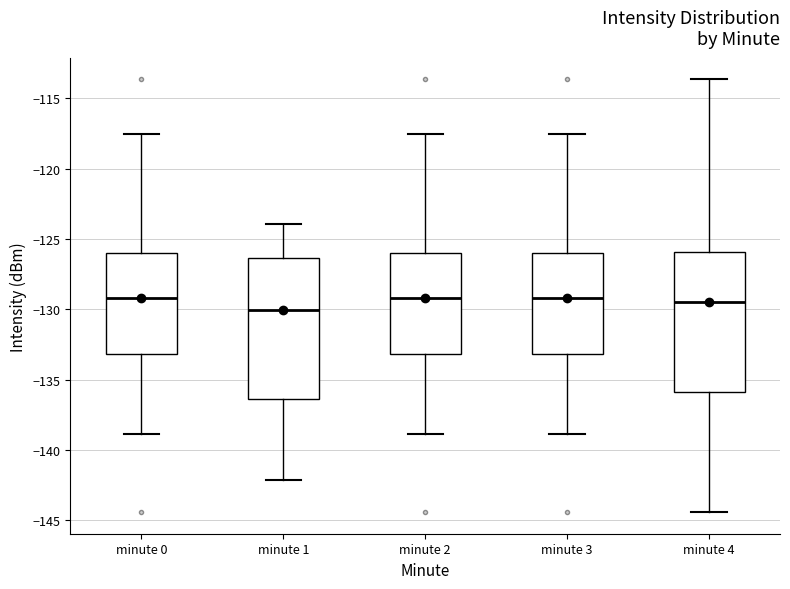

Where does the upper whisker of the box for minute 0 end on the y-axis? The values are not printed on the chart, so give them approximately, as read against the axis.

-117.5